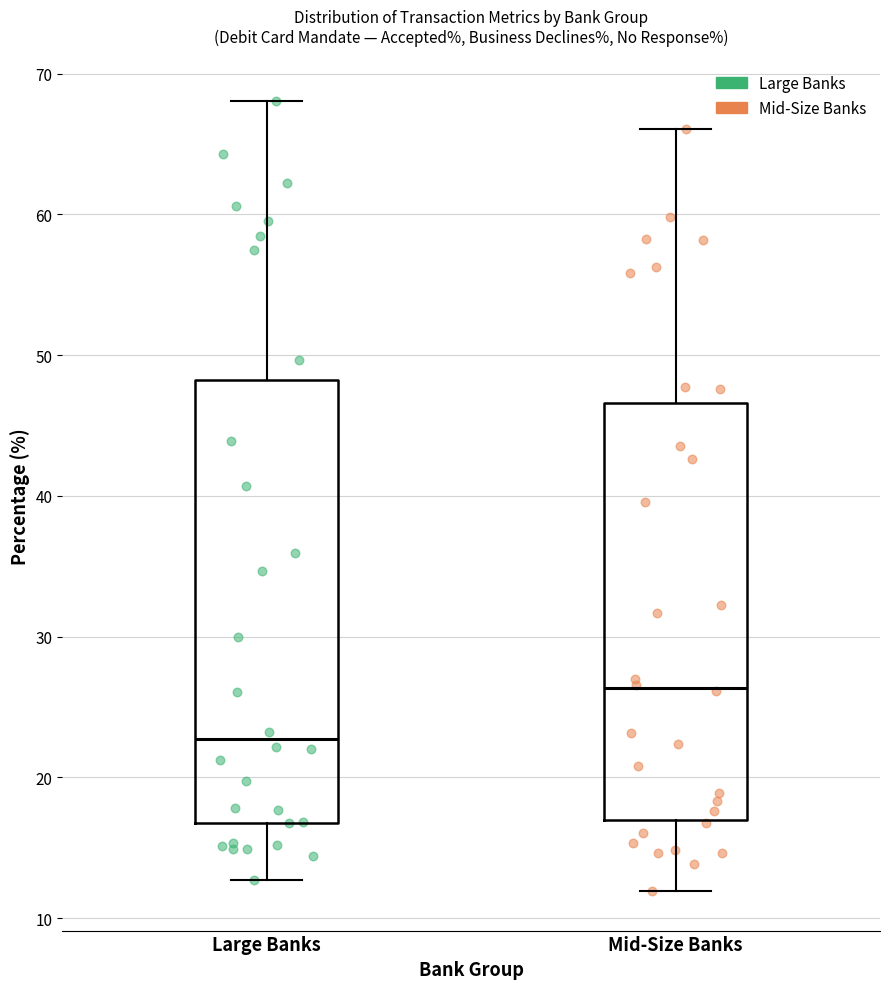

Reading left to right, transcribe this box plot: for each box, give where its median line is, the range the box spans, and where its two whiskers end, as read against the y-axis. The values are not printed on the chart, so give them approximately, as read against the axis.

Large Banks: median 23, box 17 to 48, whiskers 13 to 68
Mid-Size Banks: median 26, box 17 to 47, whiskers 12 to 66